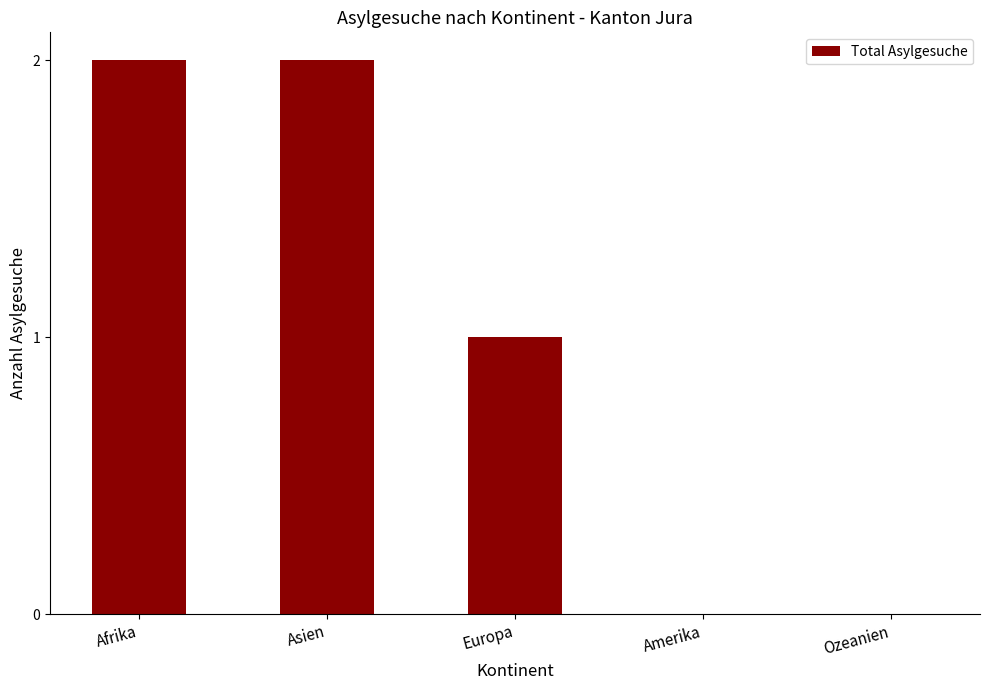

What is the change in value from Afrika to Europa?

-1